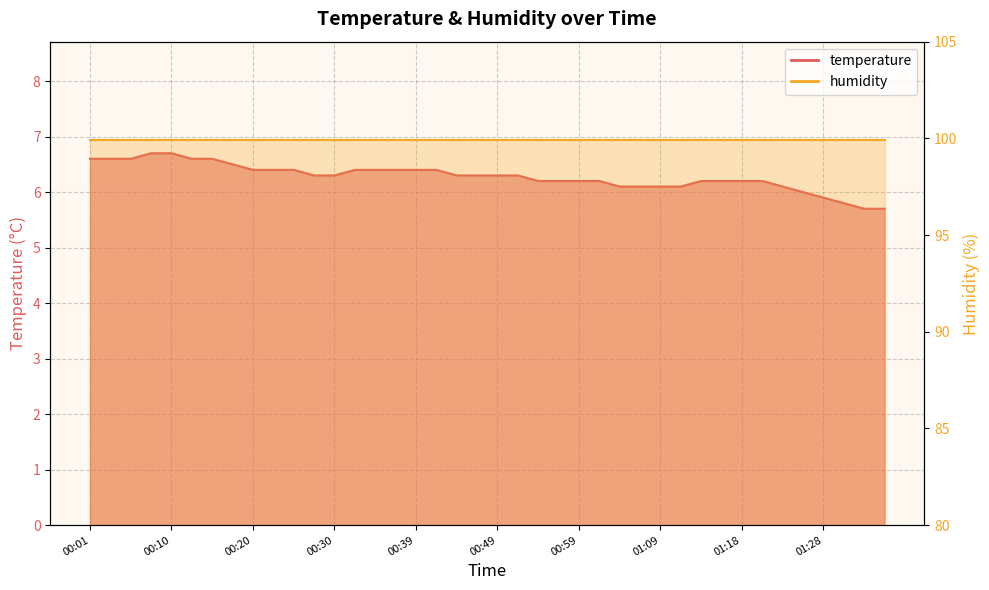

The chart shows a value of 3.2 at 01:16. True or false?

False